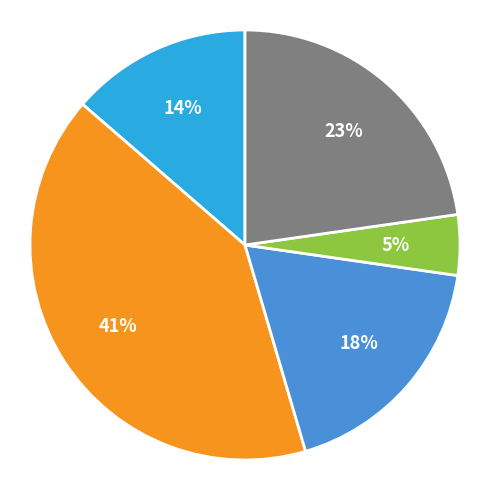

To the nearest percent, what is the average slice percentage?

20%